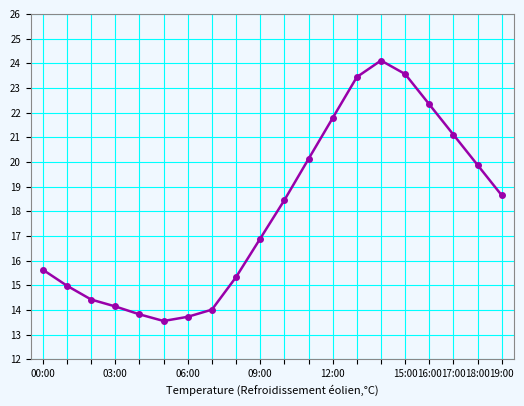

What is the smallest value displayed?

13.6